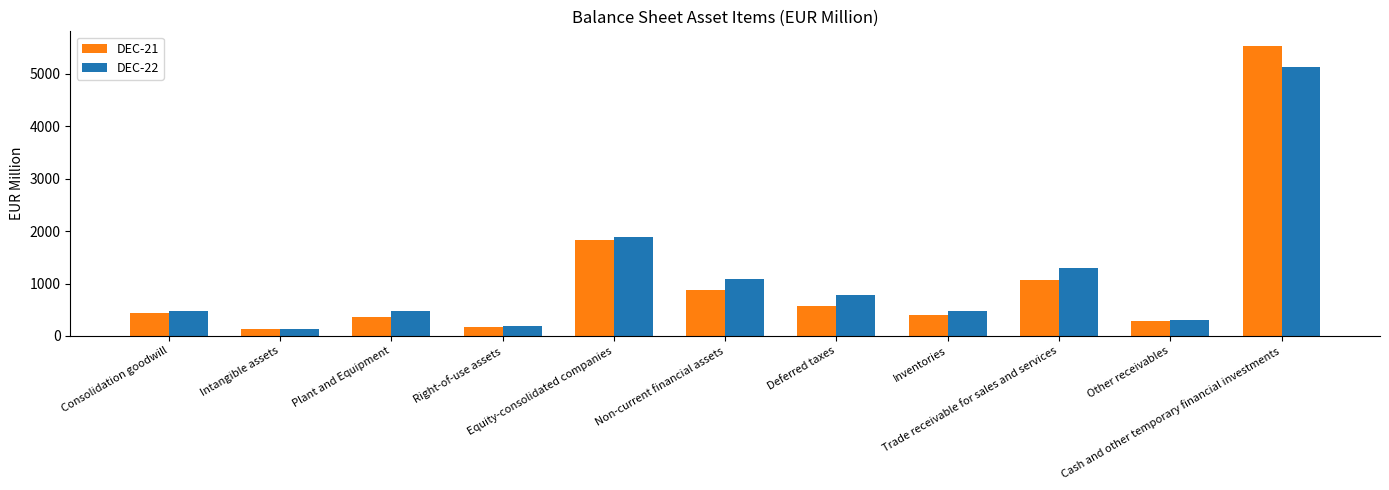

What is the difference between the maximum and minimum values in the DEC-22 series?

4993